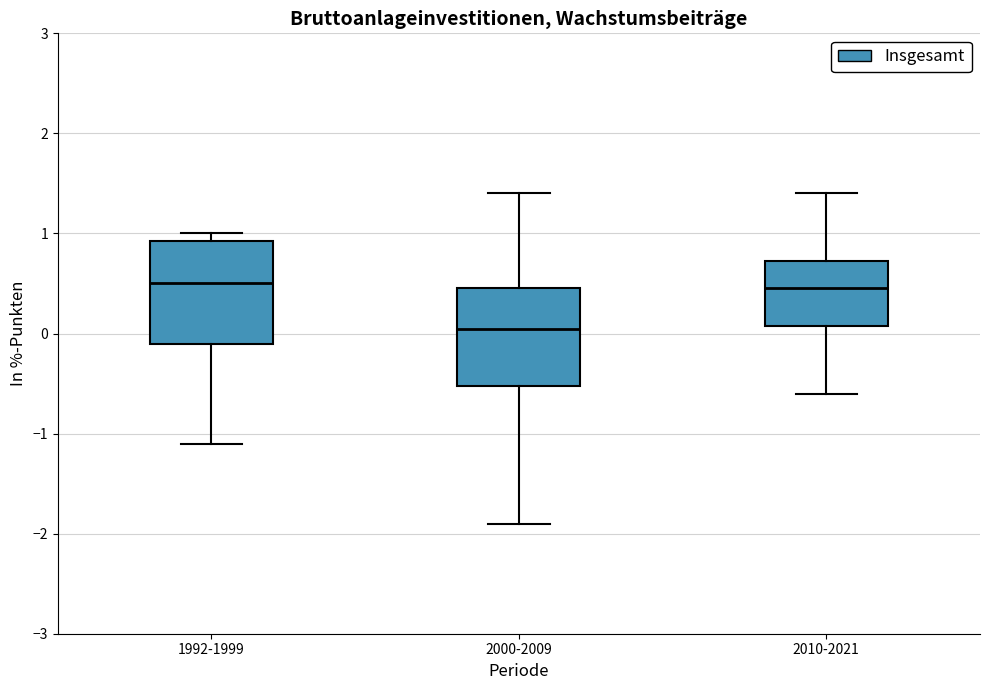

Where does the median line of the box for 2000-2009 sit on the y-axis? The values are not printed on the chart, so give them approximately, as read against the axis.

0.1